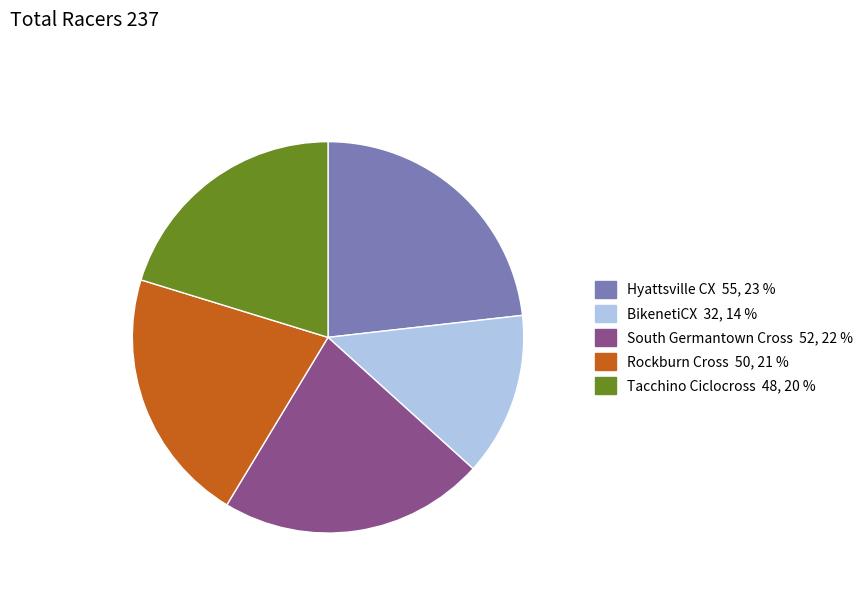

Does Rockburn Cross represent more than half of the total?

No